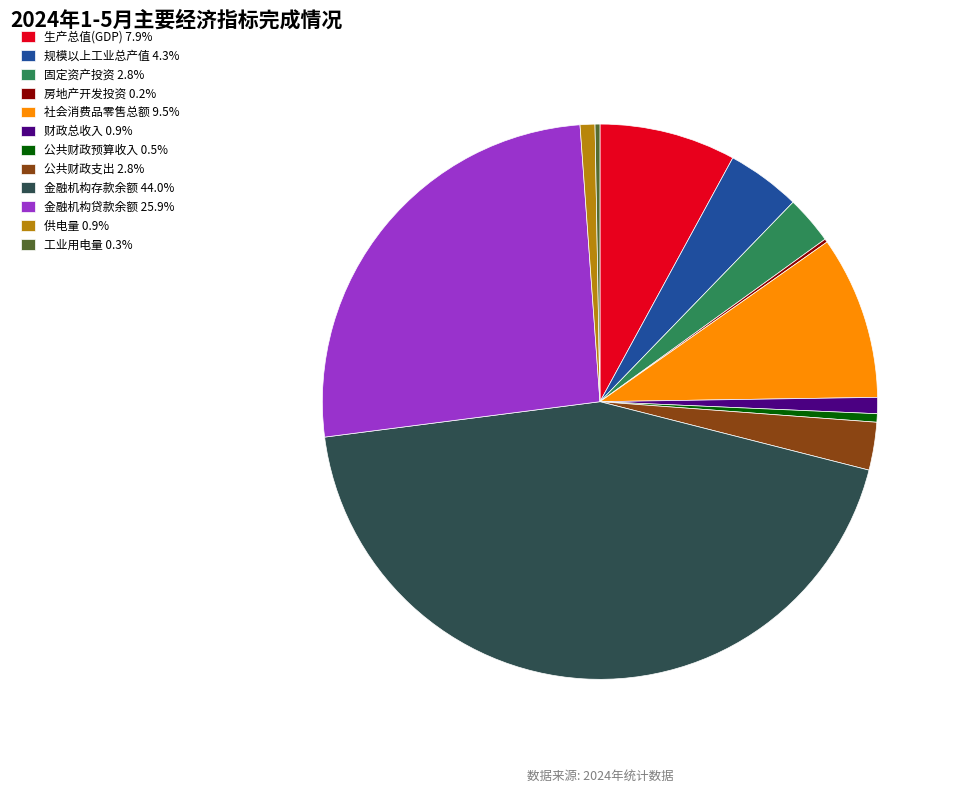

Is 社会消费品零售总额 the majority of the pie?

No